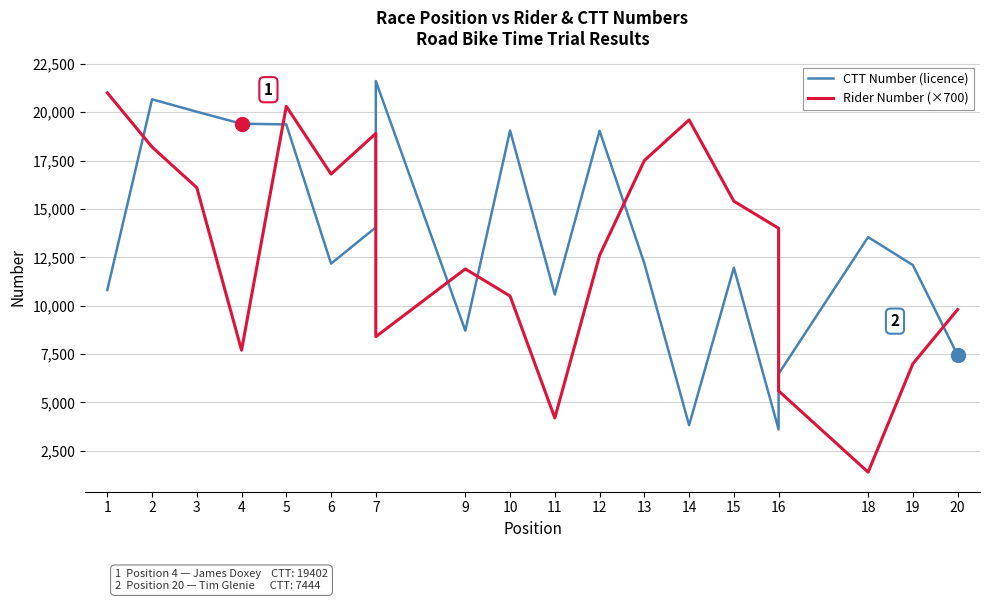

Which series has the largest range (max minus min)?

Rider Number (×700)